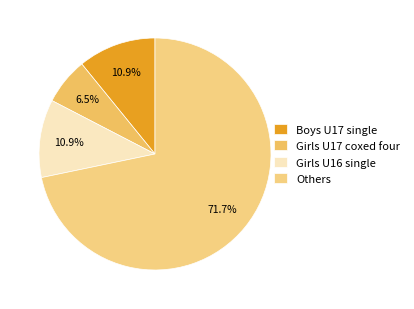

Is there any slice that represents more than half of the pie?

Yes